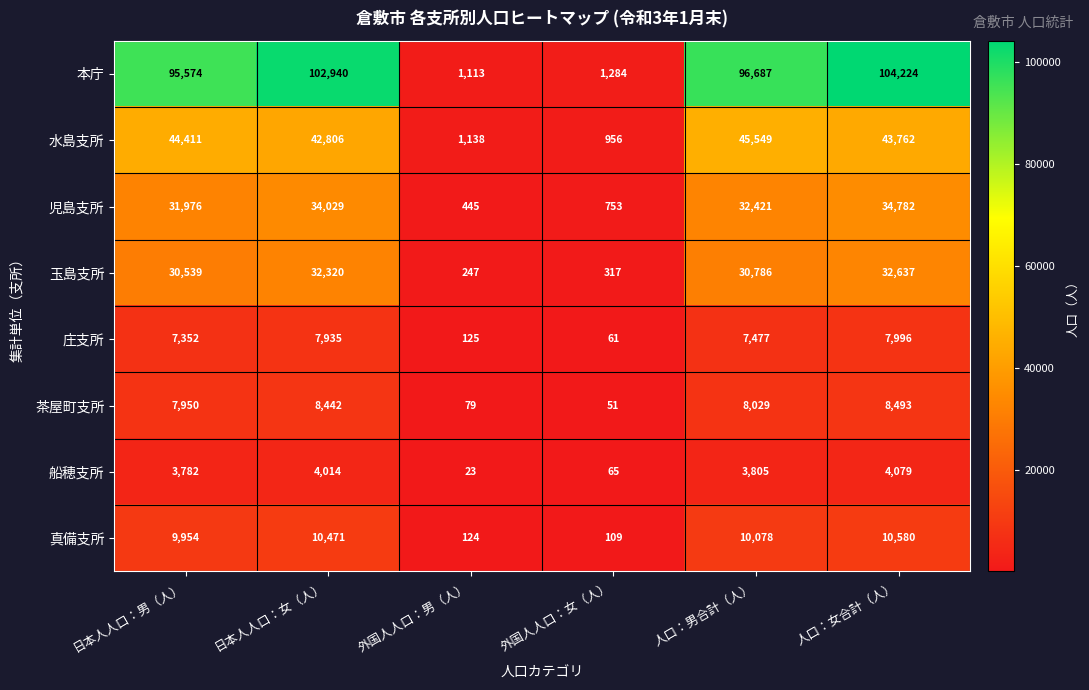

Is it true that 庄支所 equals 11984 at 日本人人口：男（人）?

False